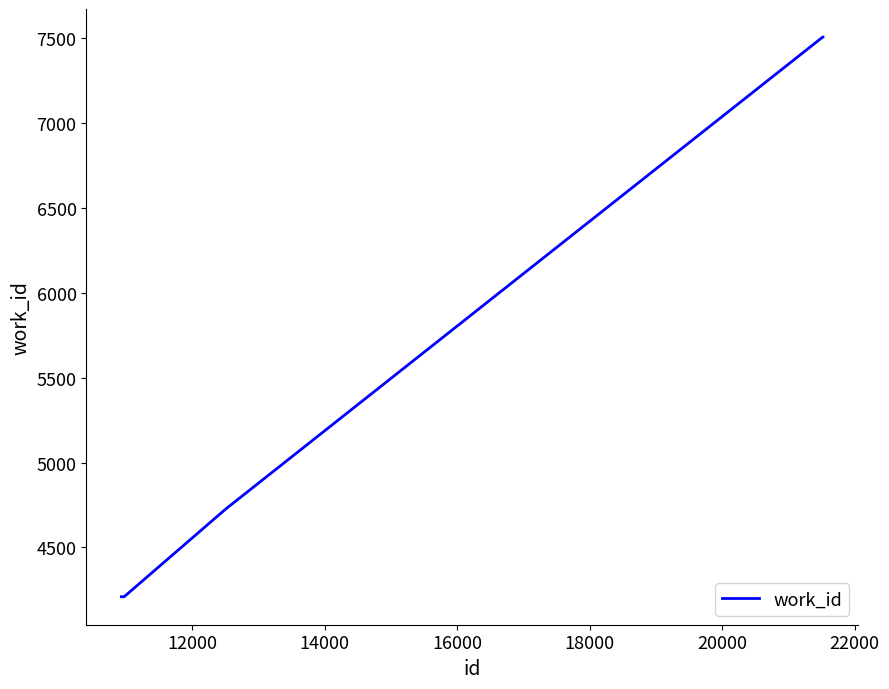

What is the greatest value displayed?

7508